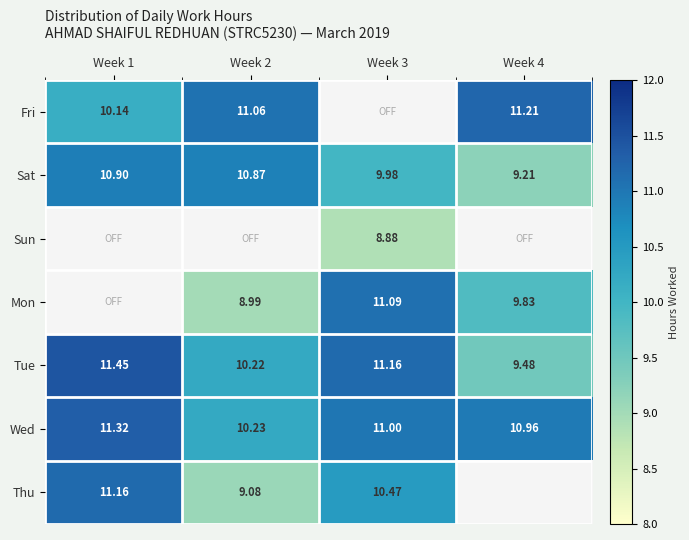

Is the value of Sat at Week 2 greater than the value of Tue at Week 2?

Yes